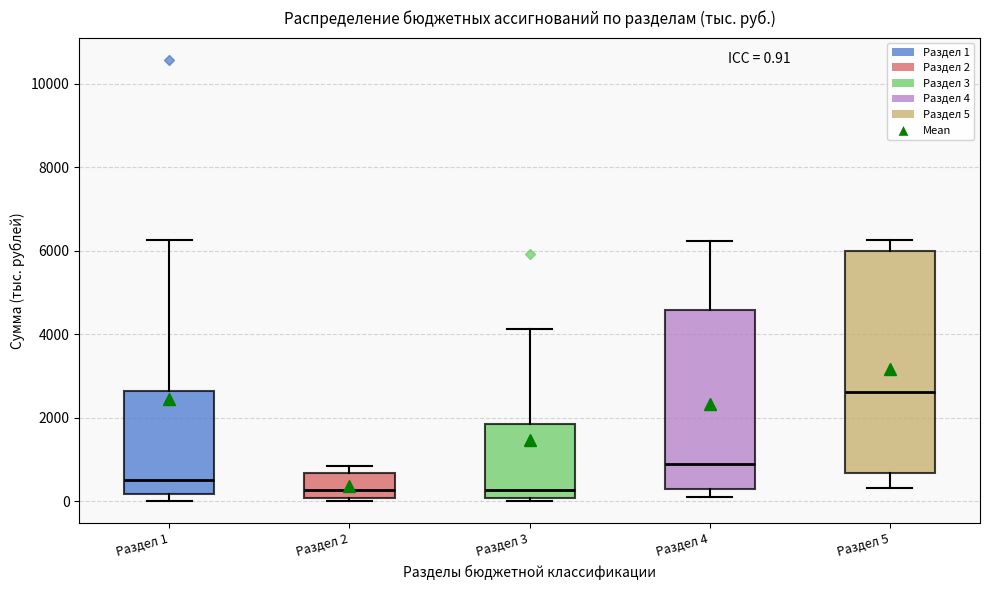

Which box's median line is the highest?

Раздел 5